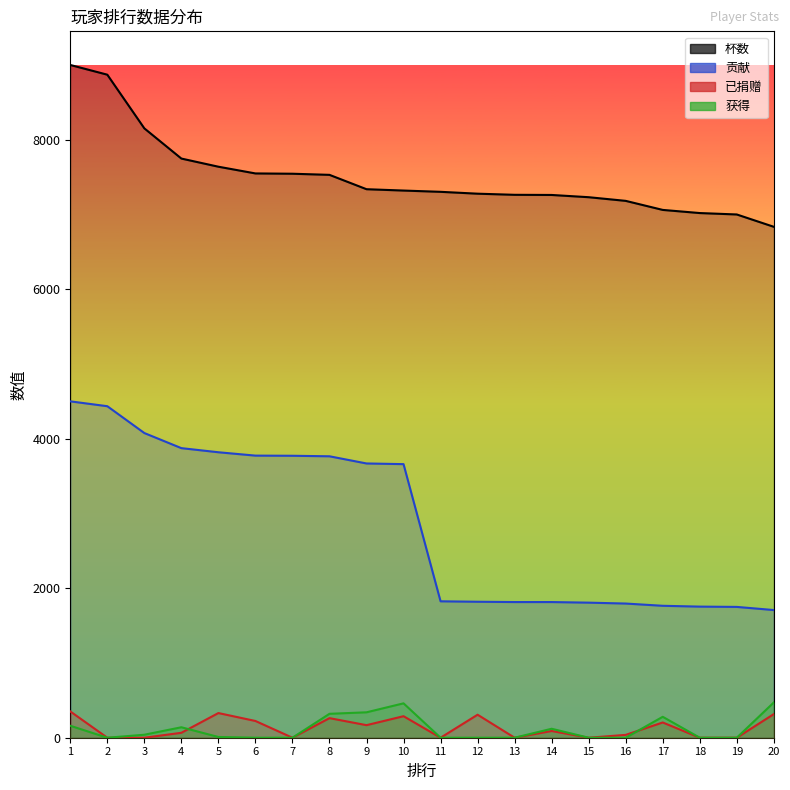

What is the difference between the highest and lowest values at 15?

7231